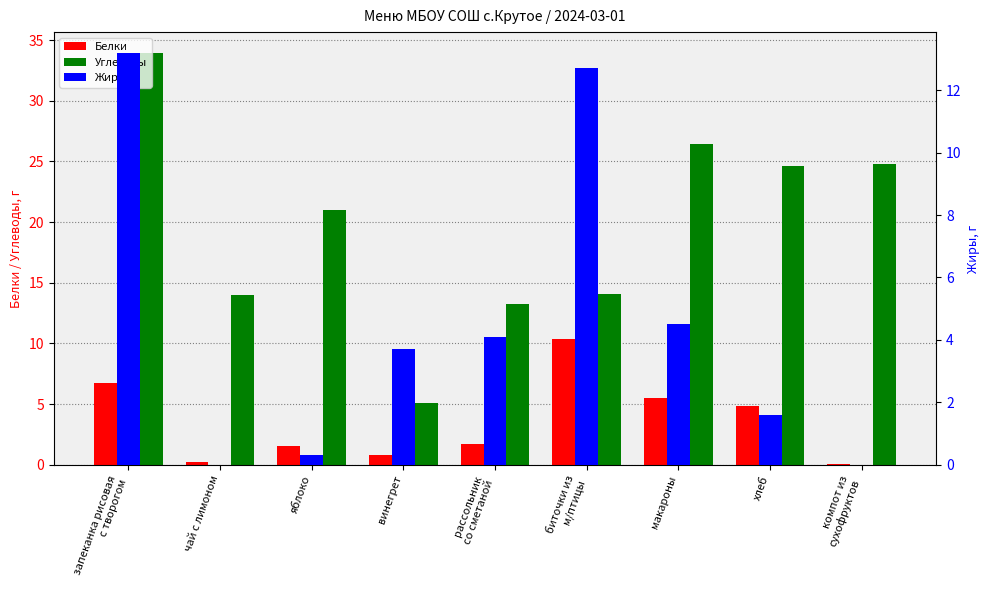

What is the total value across all series at запеканка рисовая
с творогом?

53.9